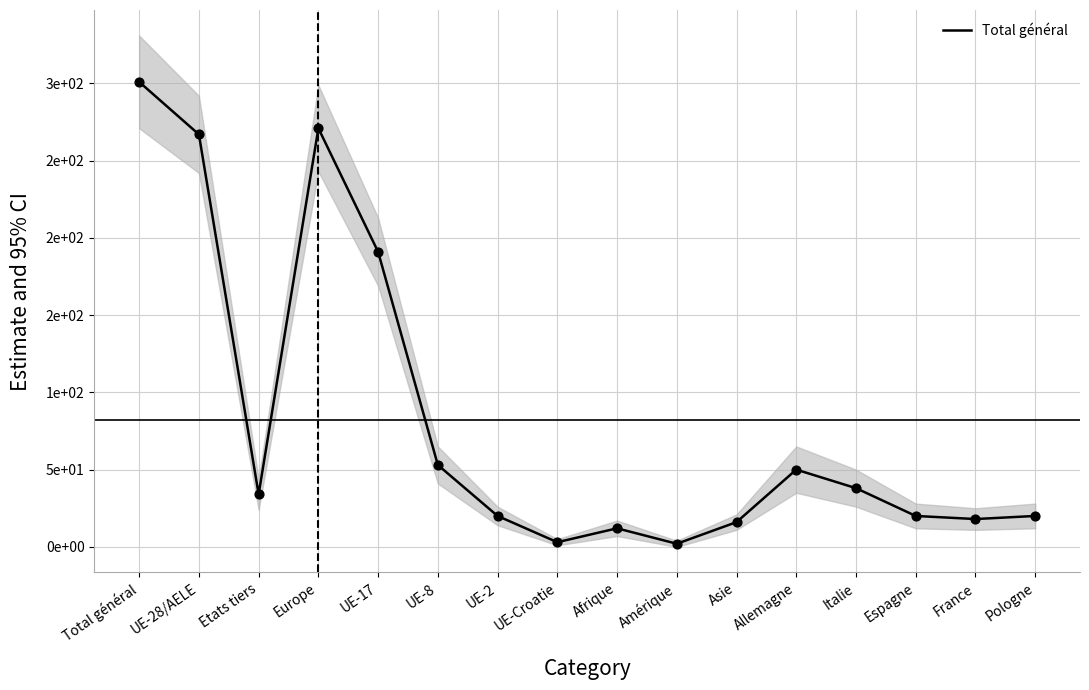

Which has a higher value, UE-28/AELE or Allemagne?

UE-28/AELE